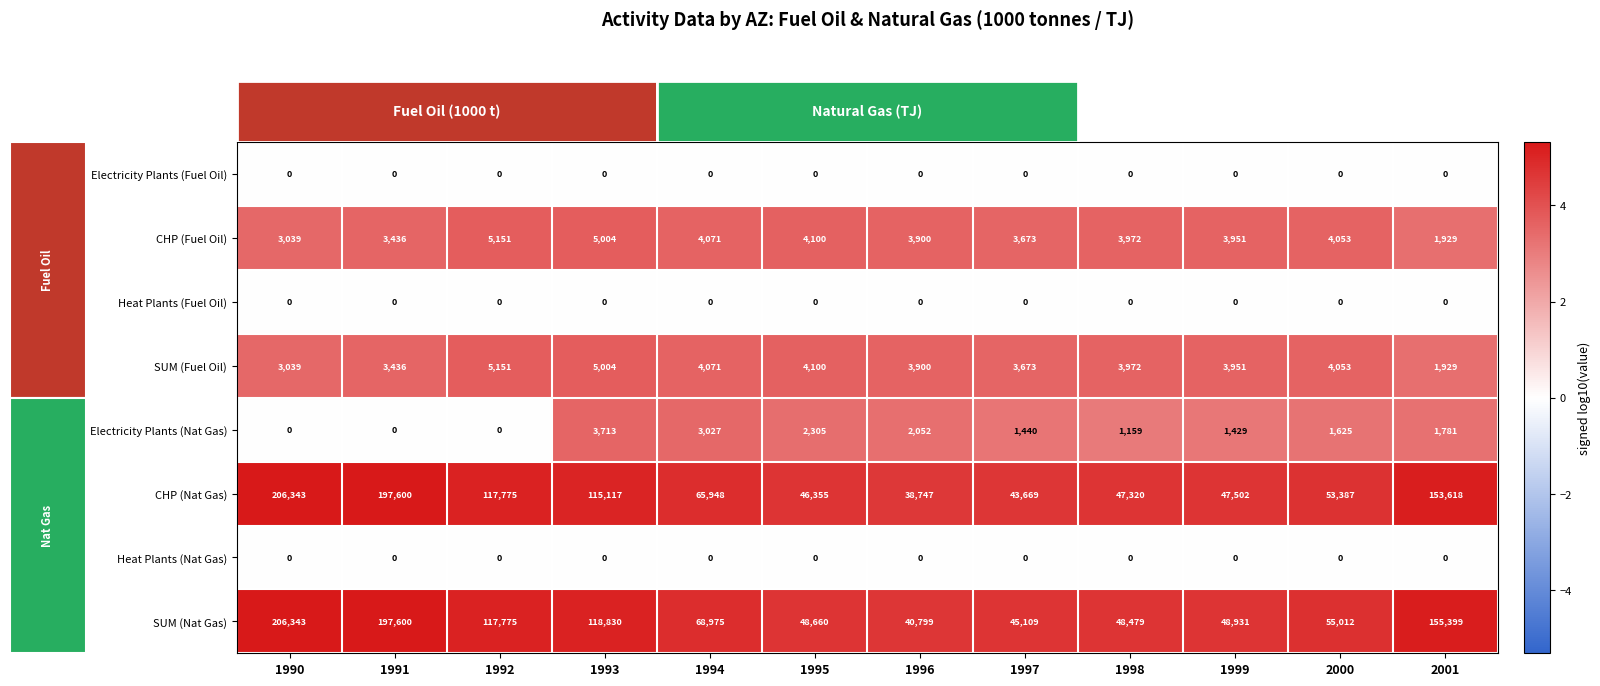

What is the spread (max minus min) of values at 1990?

206343